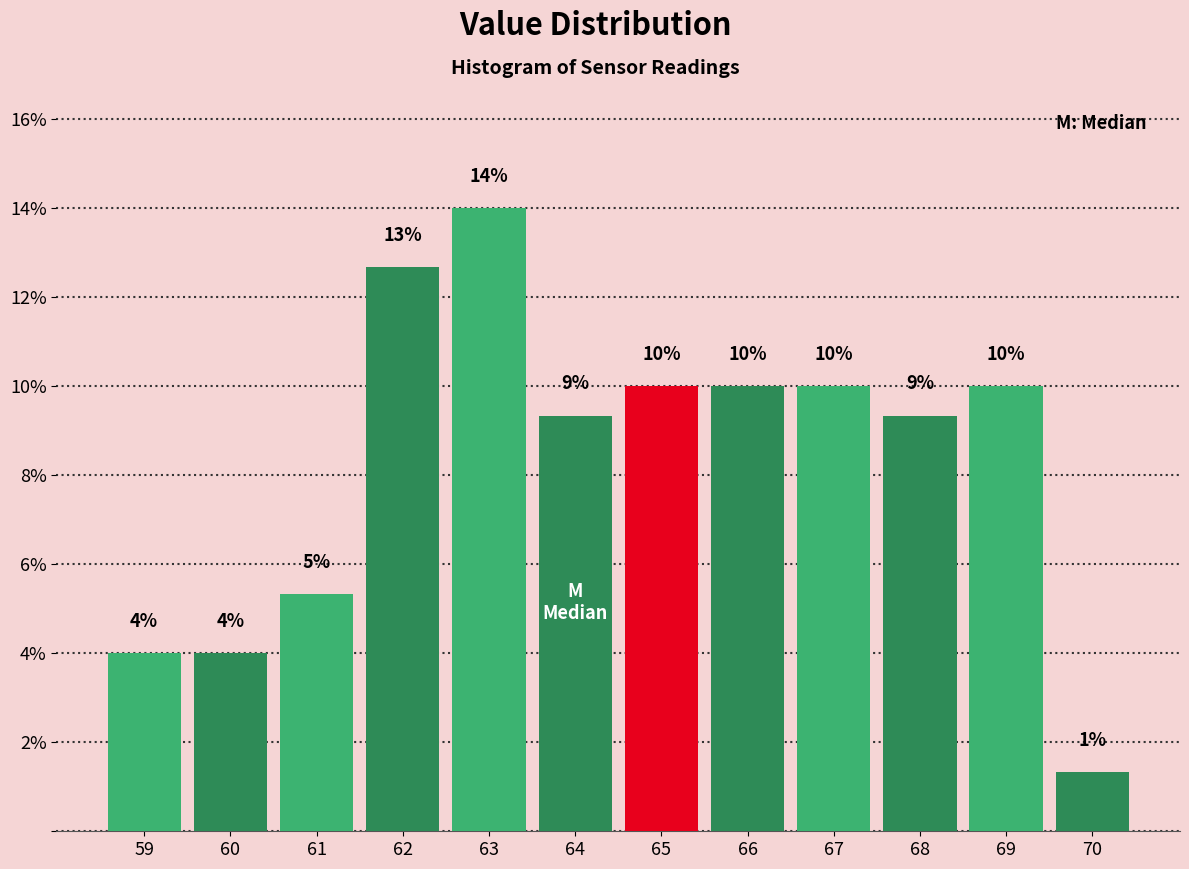

Is it true that the value at 62 is 12.7?

True